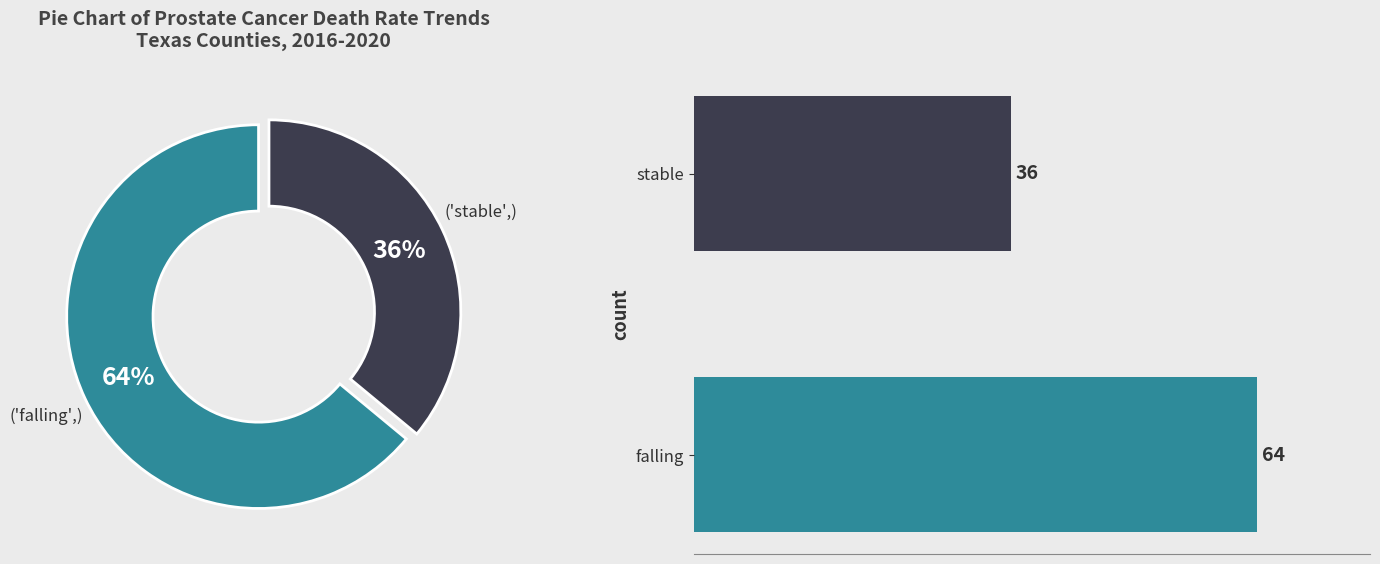

To the nearest percent, what portion does stable represent?

36%